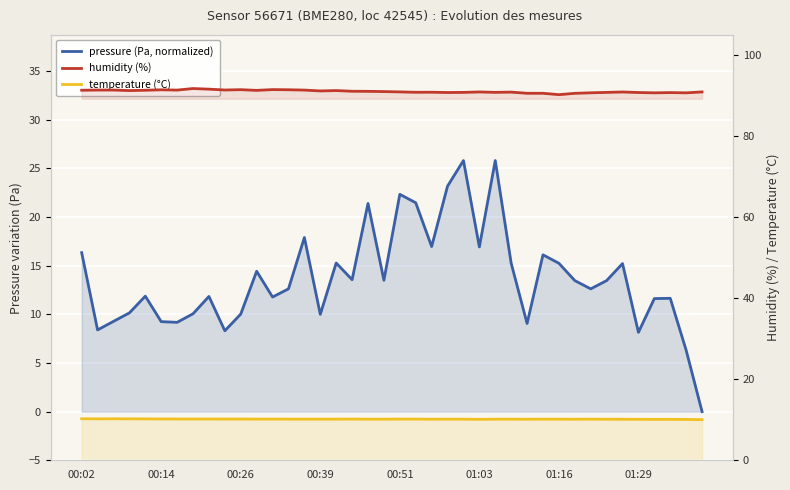

What is the difference between the maximum and minimum values in the humidity series?

1.5